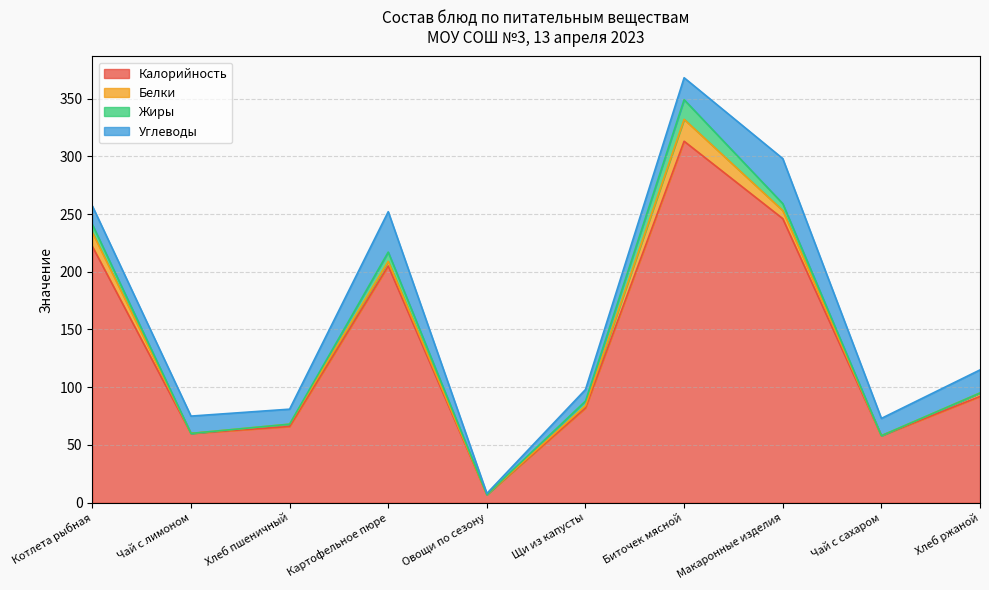

Reading left to right, what are all the values shown in this chart?

Калорийность: 222	60	66	205	7	82	313	246	58	92
Белки: 12	0	2	4	0	2	19	7	0	3
Жиры: 7	0	0	8	0	4	17	6	0	0
Углеводы: 16	15	13	35	1	10	19	39	15	20